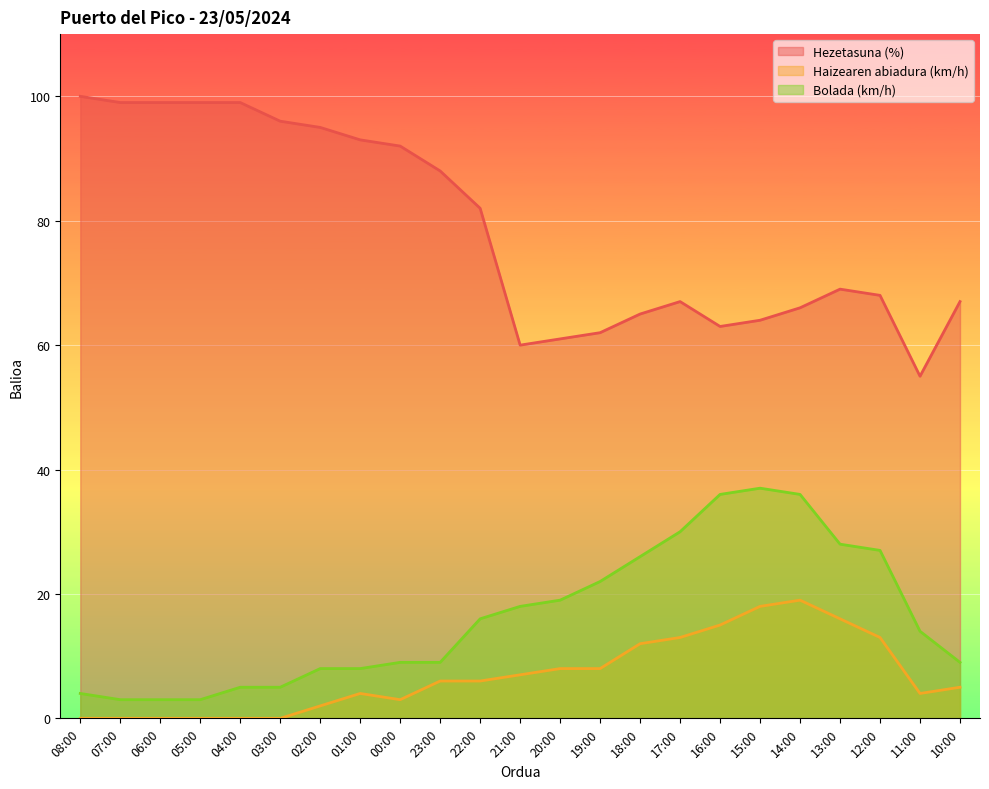

Read the Hezetasuna (%) value at 18:00.

65